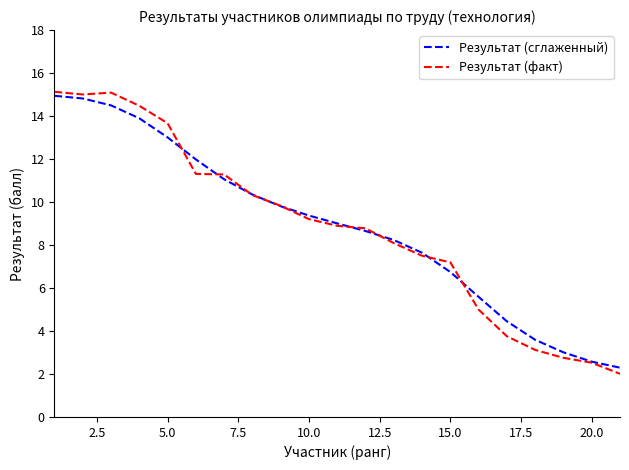

Which series has the widest spread of values?

Результат (факт)